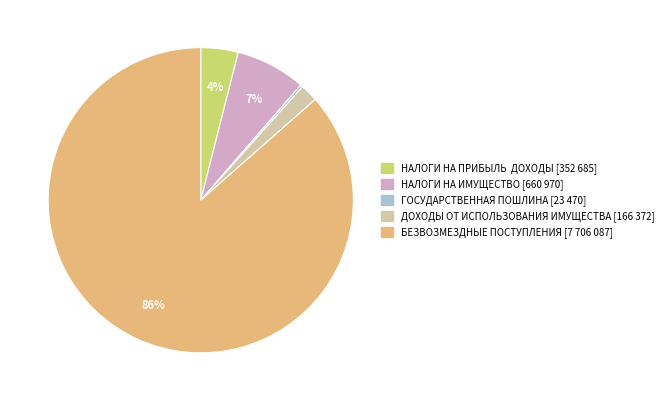

To the nearest percent, what is the average slice percentage?

20%